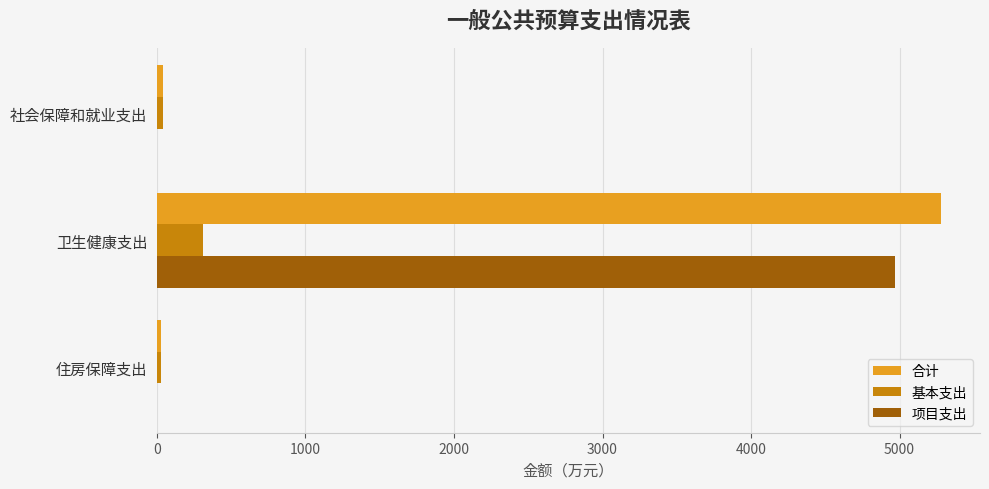

Which label corresponds to the largest value in the chart?

卫生健康支出